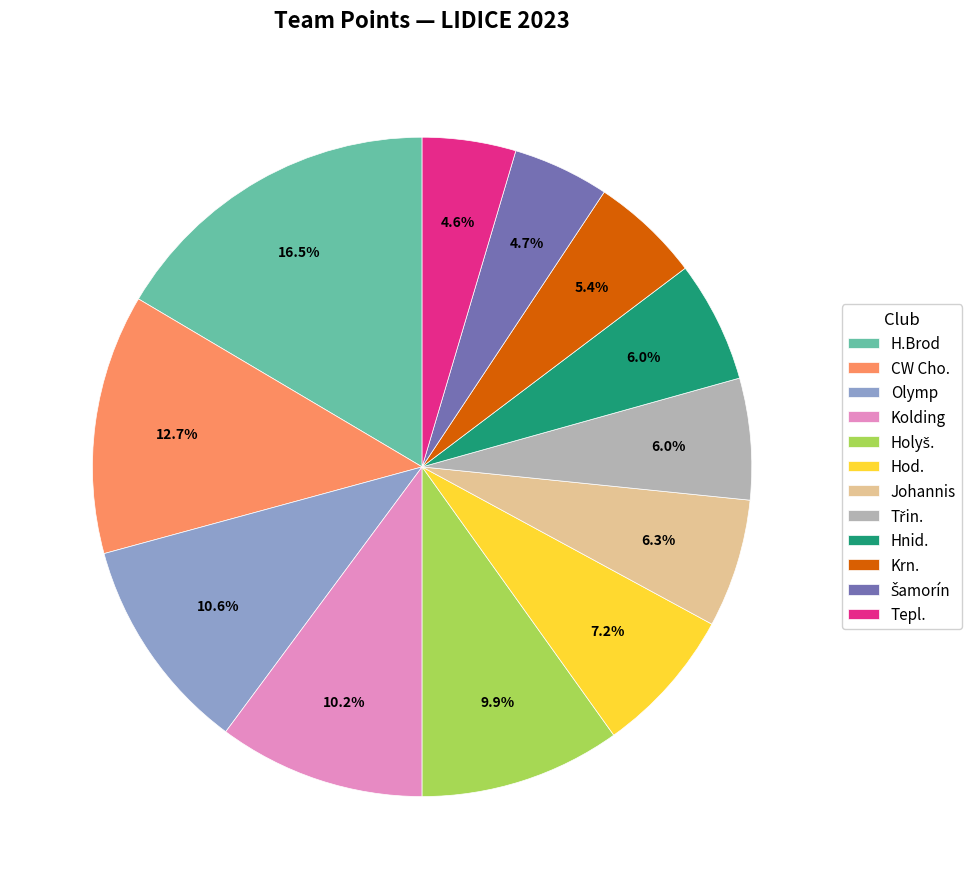

What is the largest slice in the pie chart?

H.Brod